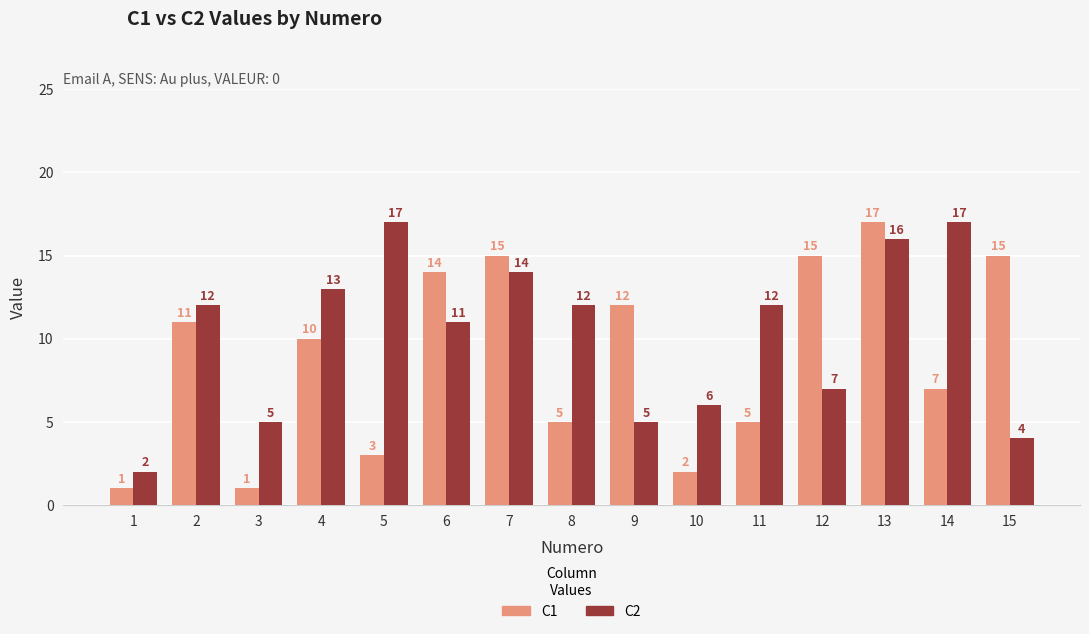

Reading left to right, what are all the values shown in this chart?

C1: 1	11	1	10	3	14	15	5	12	2	5	15	17	7	15
C2: 2	12	5	13	17	11	14	12	5	6	12	7	16	17	4